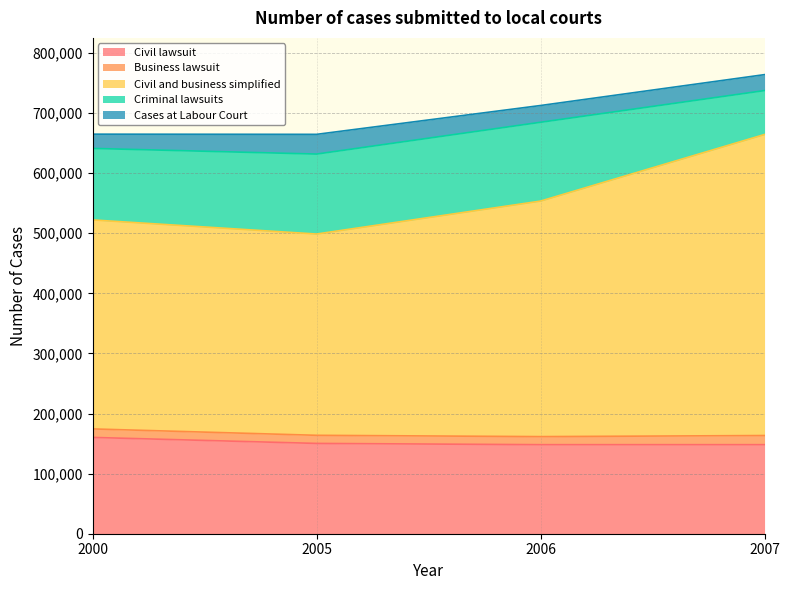

Rank the categories by Criminal lawsuits value from highest to lowest.

2005, 2006, 2000, 2007